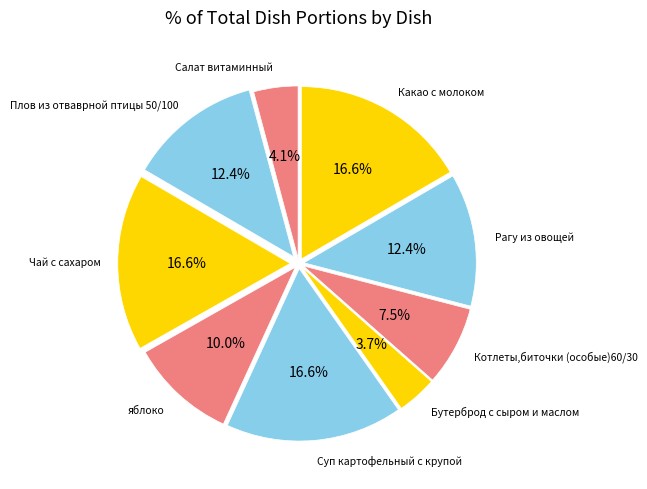

What is the smallest slice in the pie chart?

Бутерброд с сыром и маслом